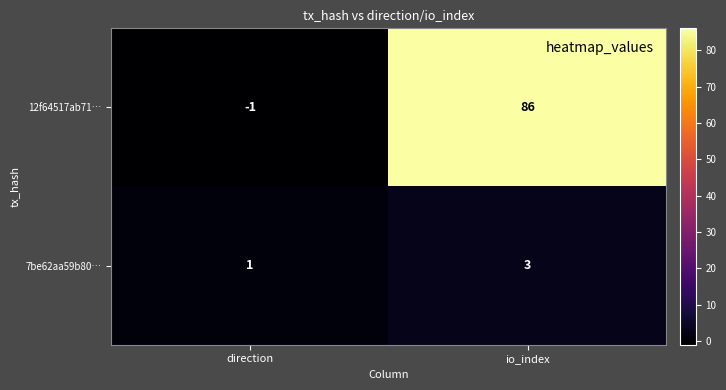

What is the difference between the maximum and minimum values in the 12f64517ab71… series?

87